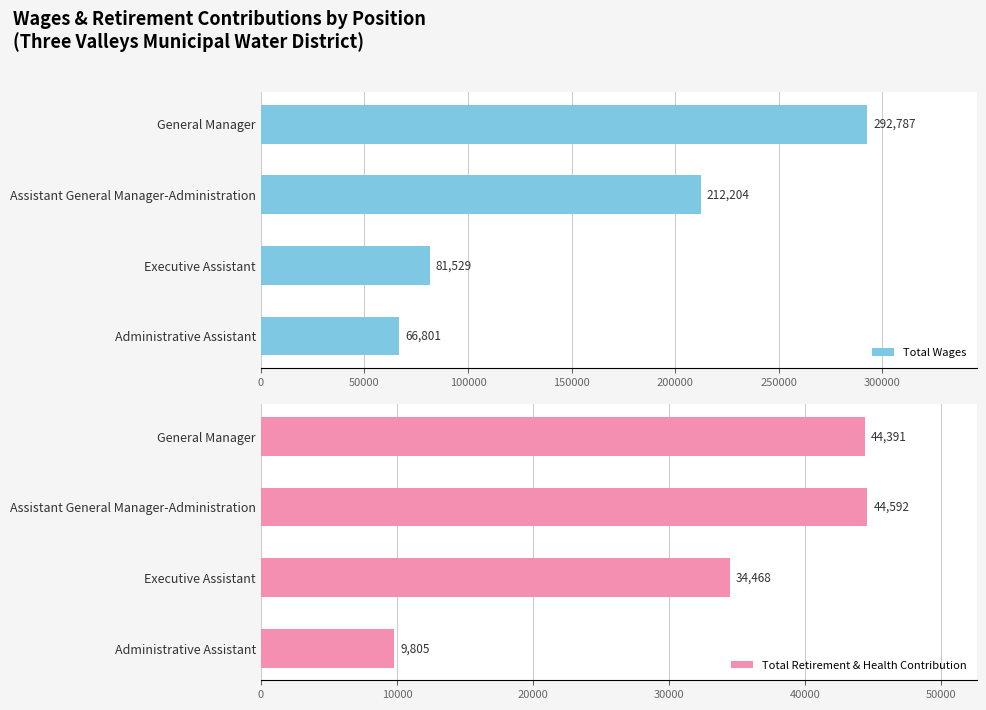

The Total Wages series shows 81529 at Executive Assistant. True or false?

True